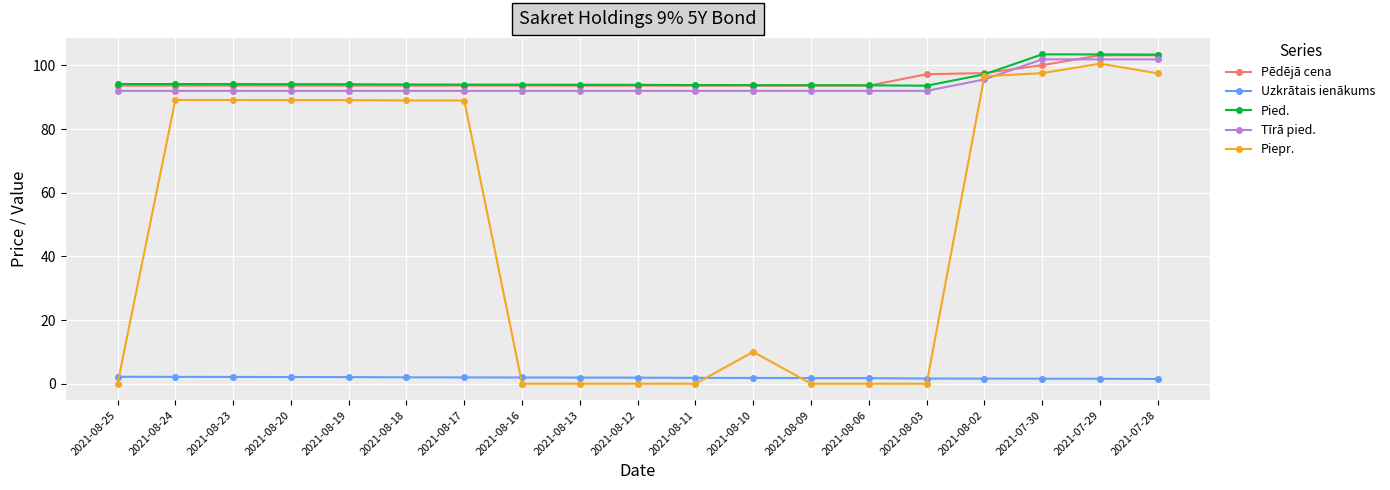

Which series changed the most between 2021-08-18 and 2021-08-06?

Piepr.